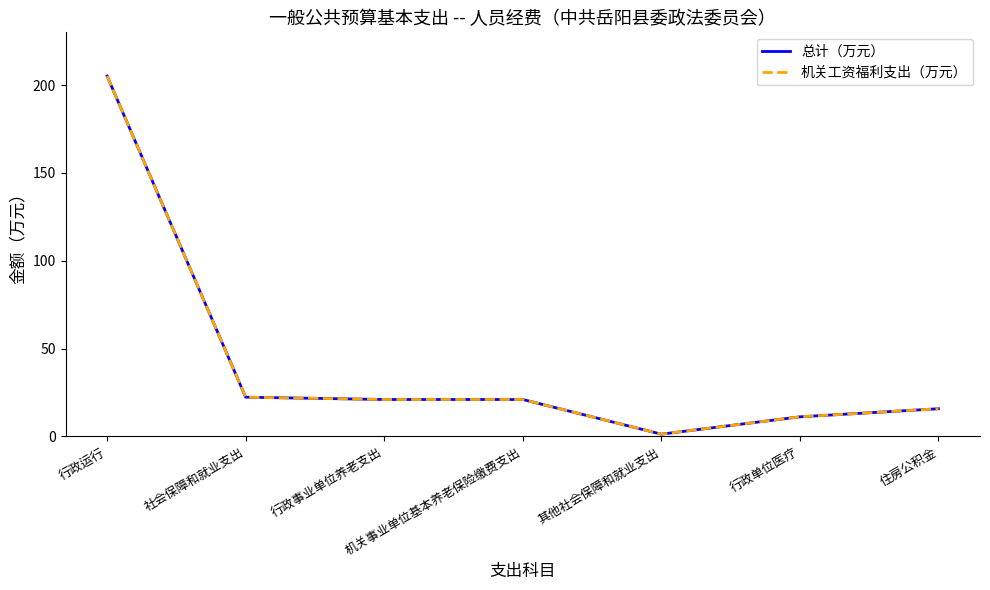

Read the 机关工资福利支出（万元） value at 住房公积金.

15.8